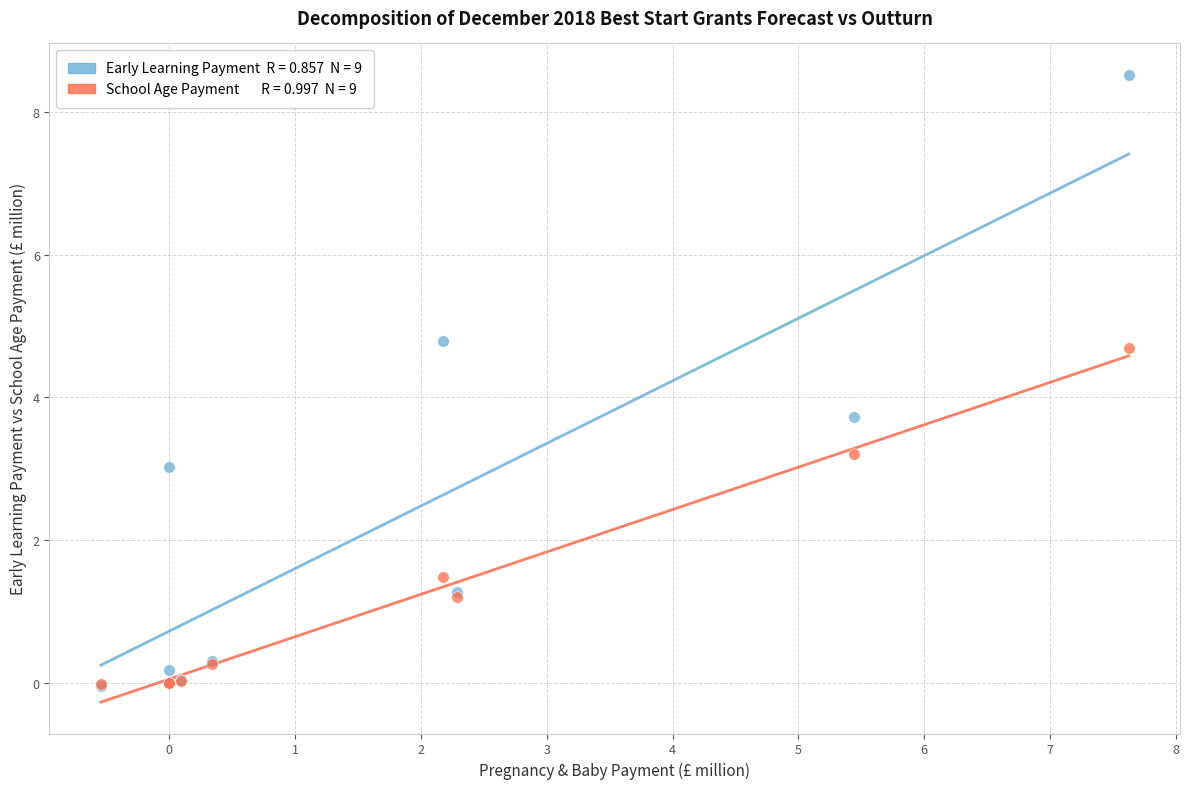

Across all series, what Y value is closest to 4?

3.7